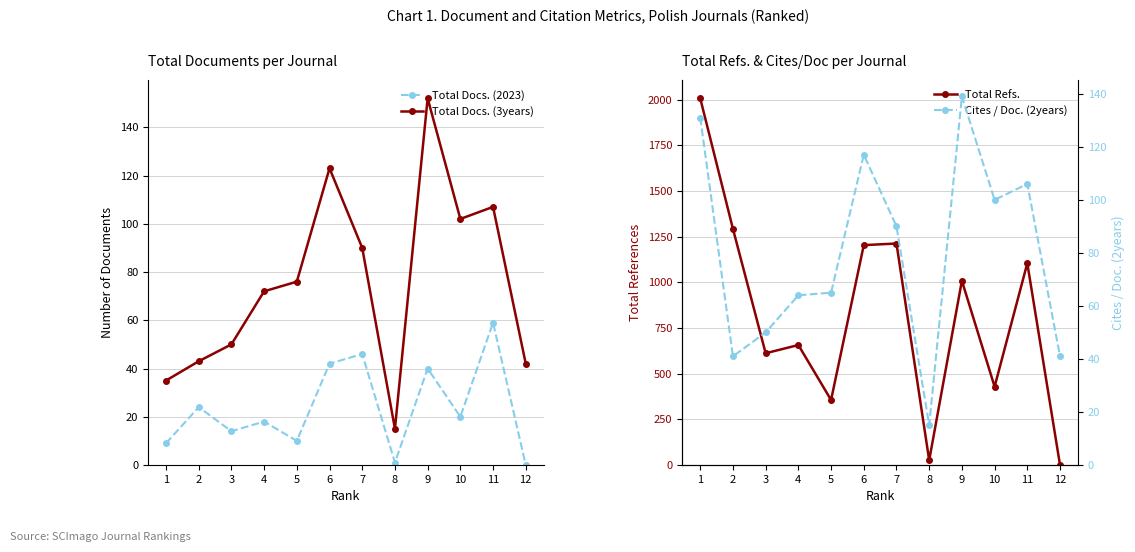

Which has a higher value, 5 or 10?

10